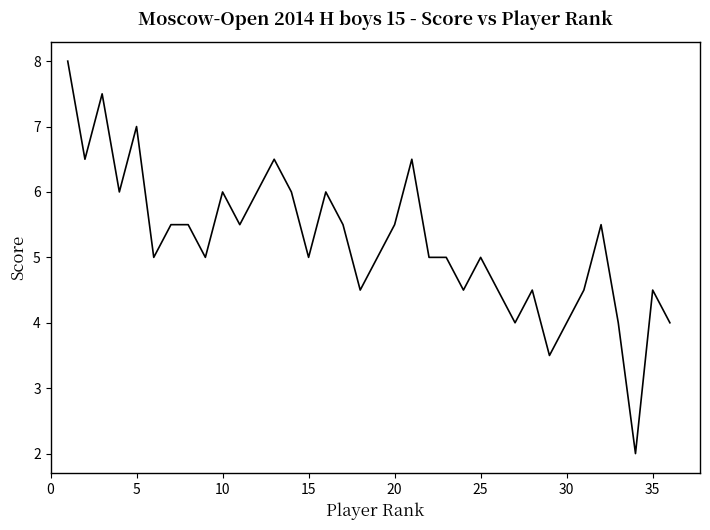

What is the difference between the maximum and minimum values?

6.0